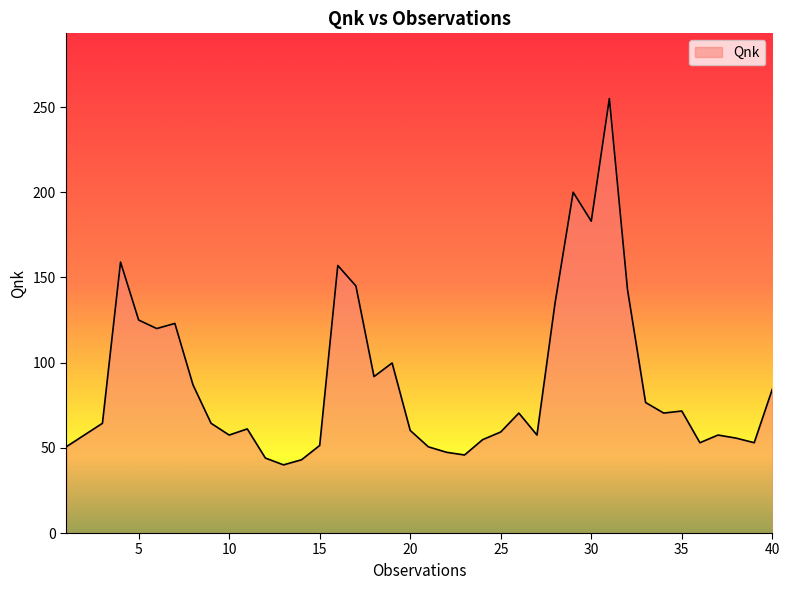

Does the chart display data point markers on the line(s)?

No